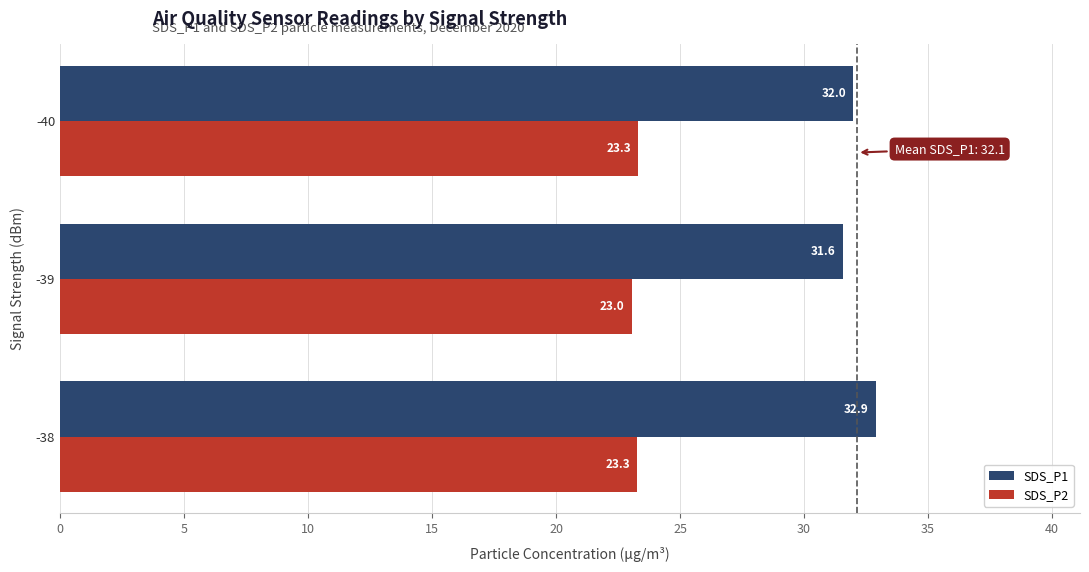

The SDS_P2 series shows 23.3 at -40. True or false?

True